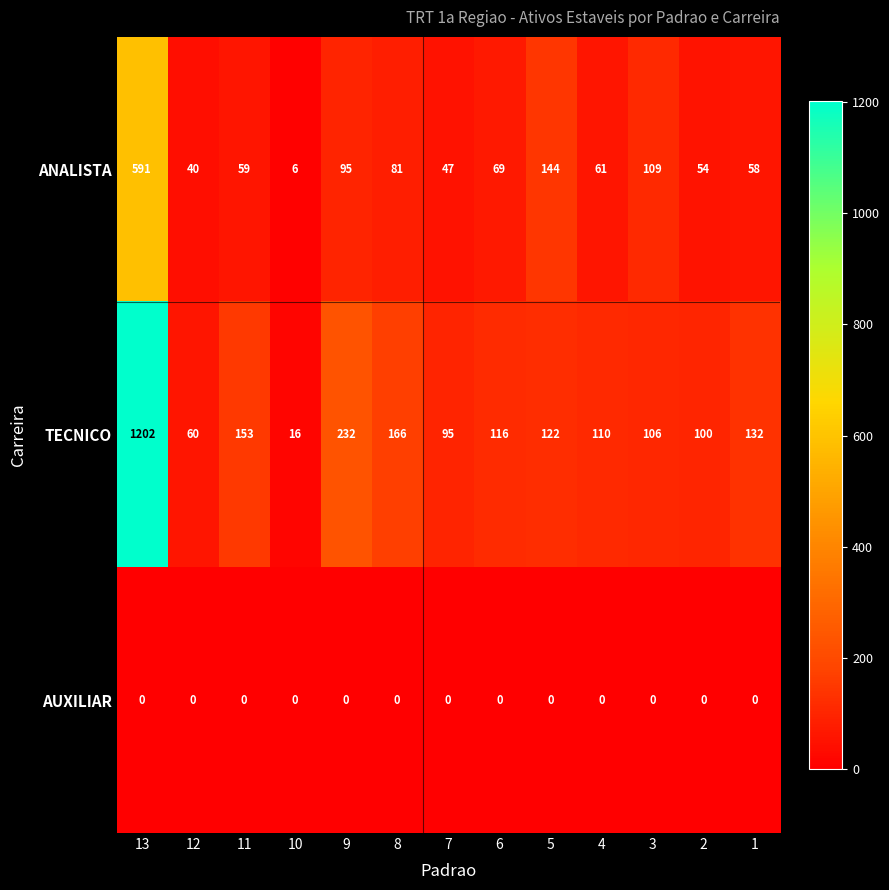

Between 13 and 8, which series saw the biggest shift?

TECNICO